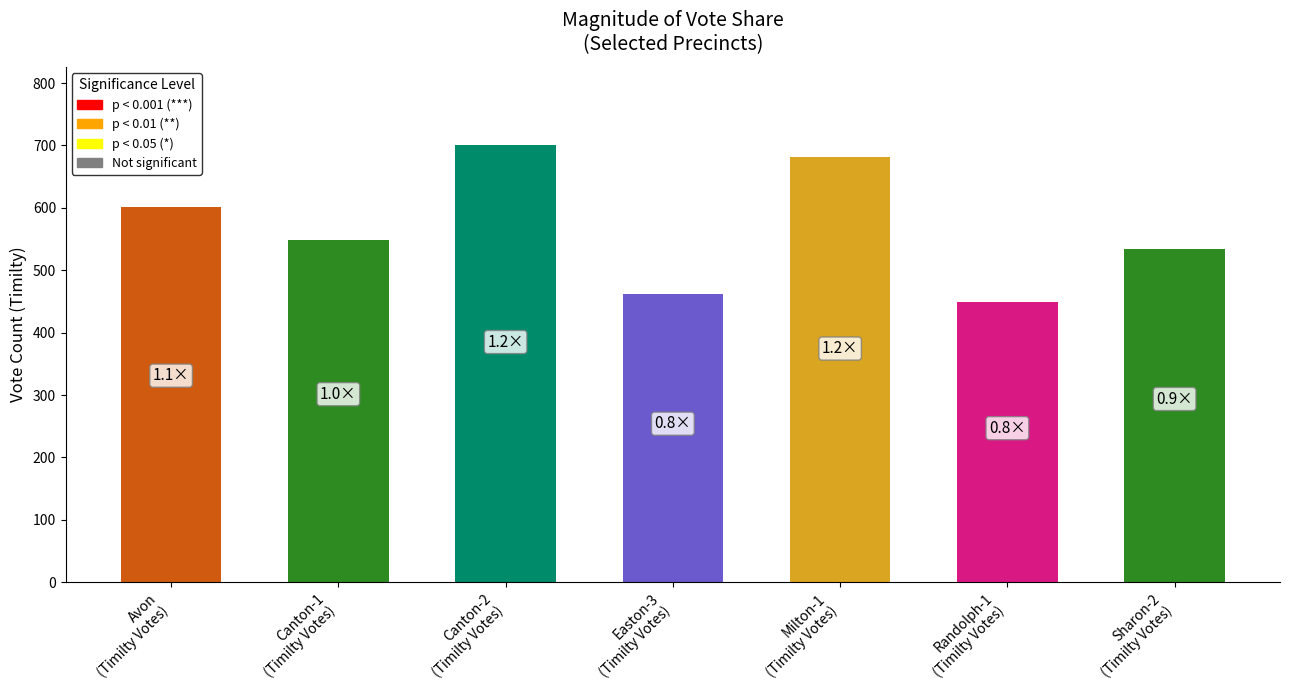

At which category does the chart reach its minimum across all series?

Randolph-1
(Timilty Votes)